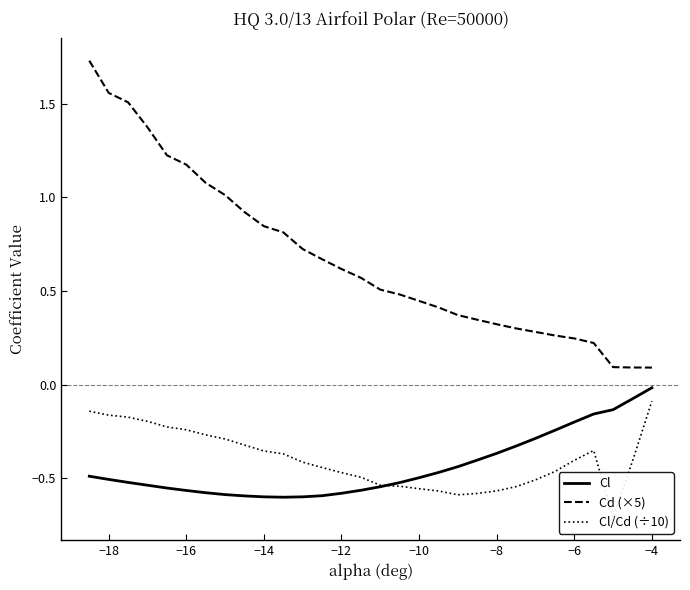

True or false: Cd (×5) and Cl/Cd (÷10) intersect in this chart.

False